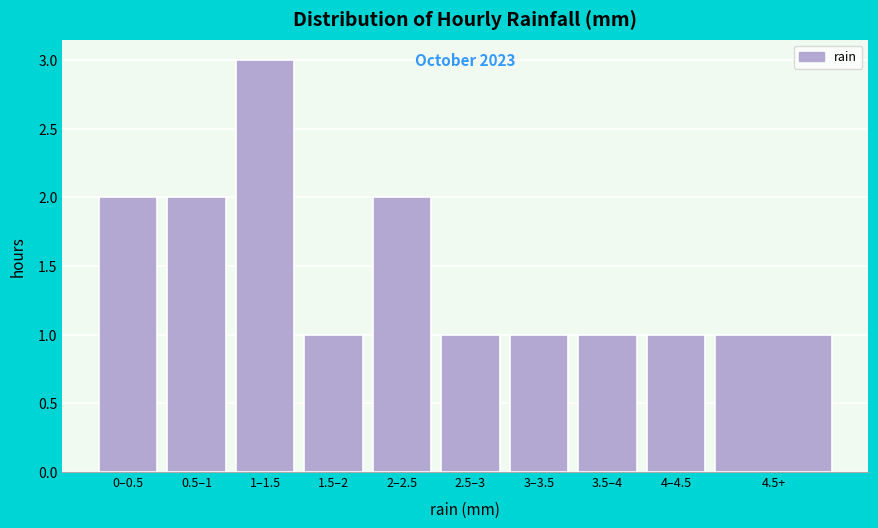

Reading right to left, transcribe all the data shown in this chart.

4.5+=1	4–4.5=1	3.5–4=1	3–3.5=1	2.5–3=1	2–2.5=2	1.5–2=1	1–1.5=3	0.5–1=2	0–0.5=2